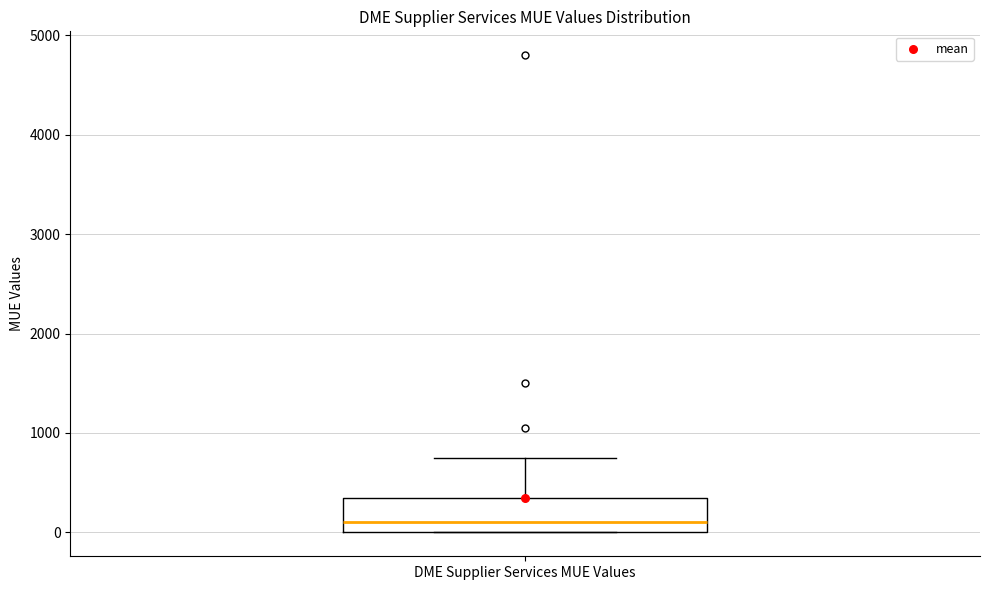

Read this box plot against the y-axis: the position of the median line, the range covered by the box, and the ends of both whiskers. The values are not printed on the chart, so give them approximately, as read against the axis.

median 100, box 0 to 300, whiskers 0 to 800